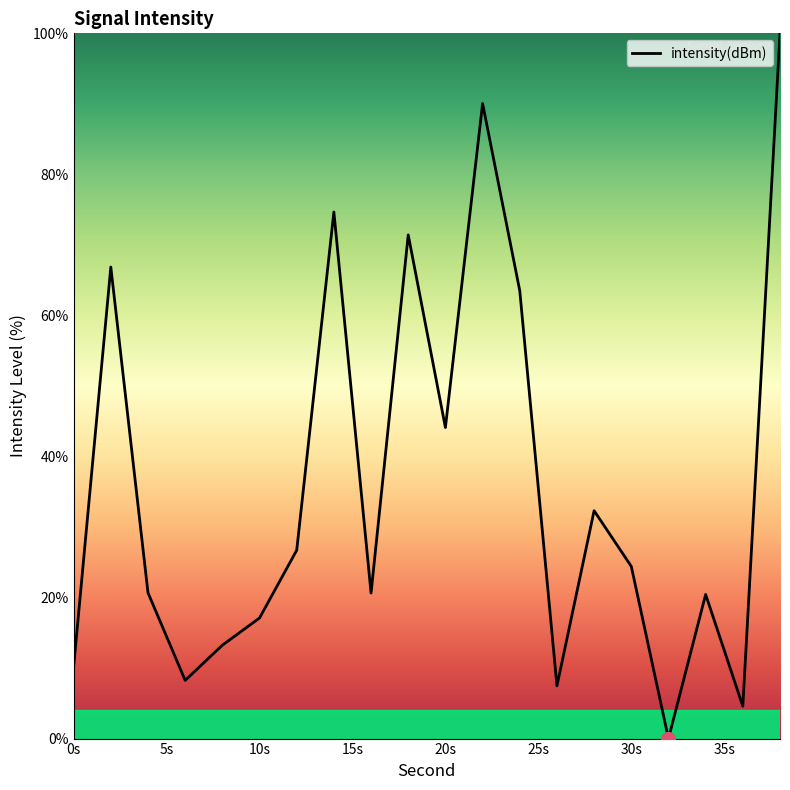

What is the difference between the maximum and minimum values?

100.0